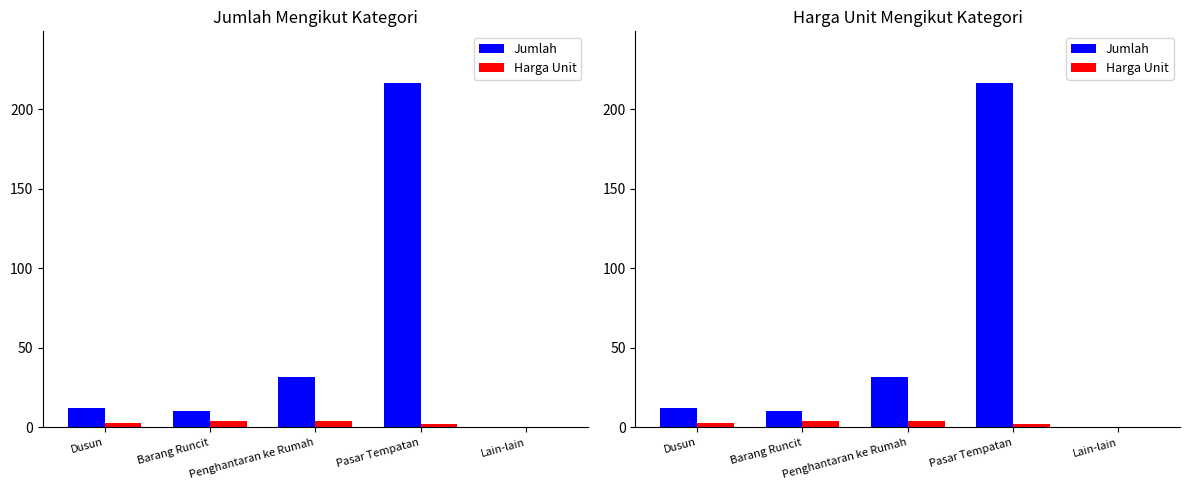

What is the label of the 3rd bar from the left?

Penghantaran ke Rumah